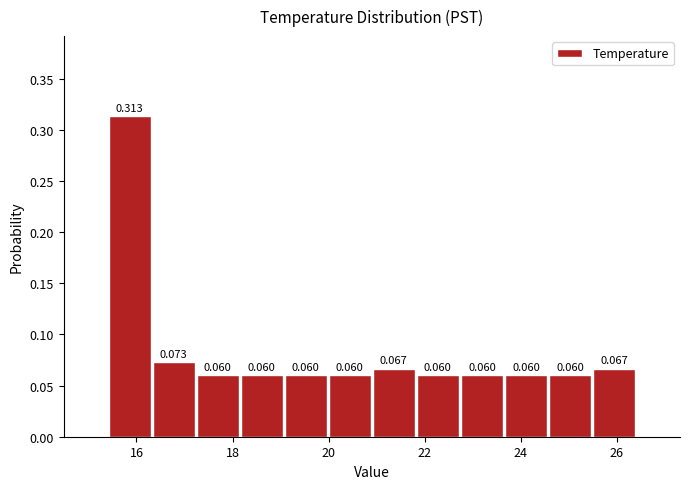

How tall is the bar that spans 23.6 to 24.6 on the x-axis? The bar edges are not printed on the chart, so give them approximately, as read against the axis.

0.060